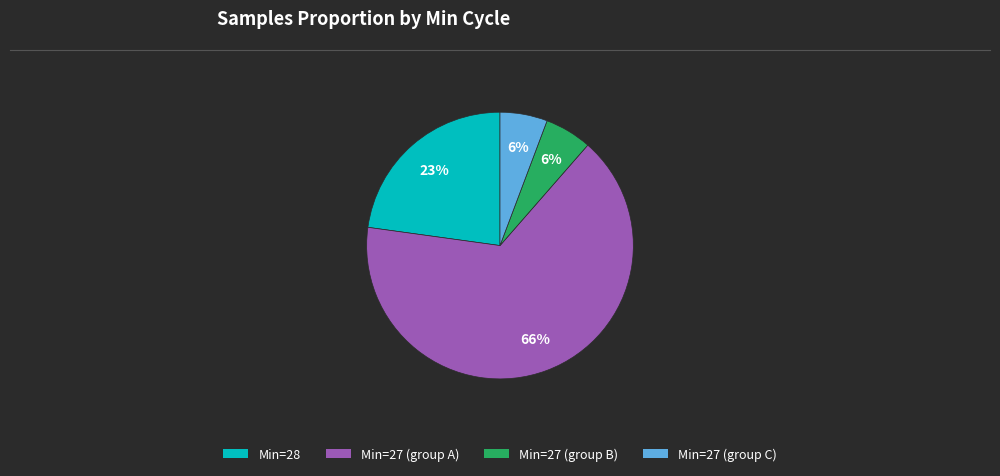

Does any single category account for the majority?

Yes